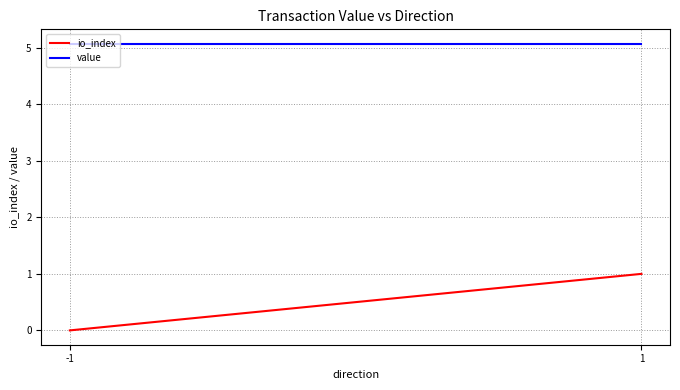

What is the total value across all series at 1?

6.1